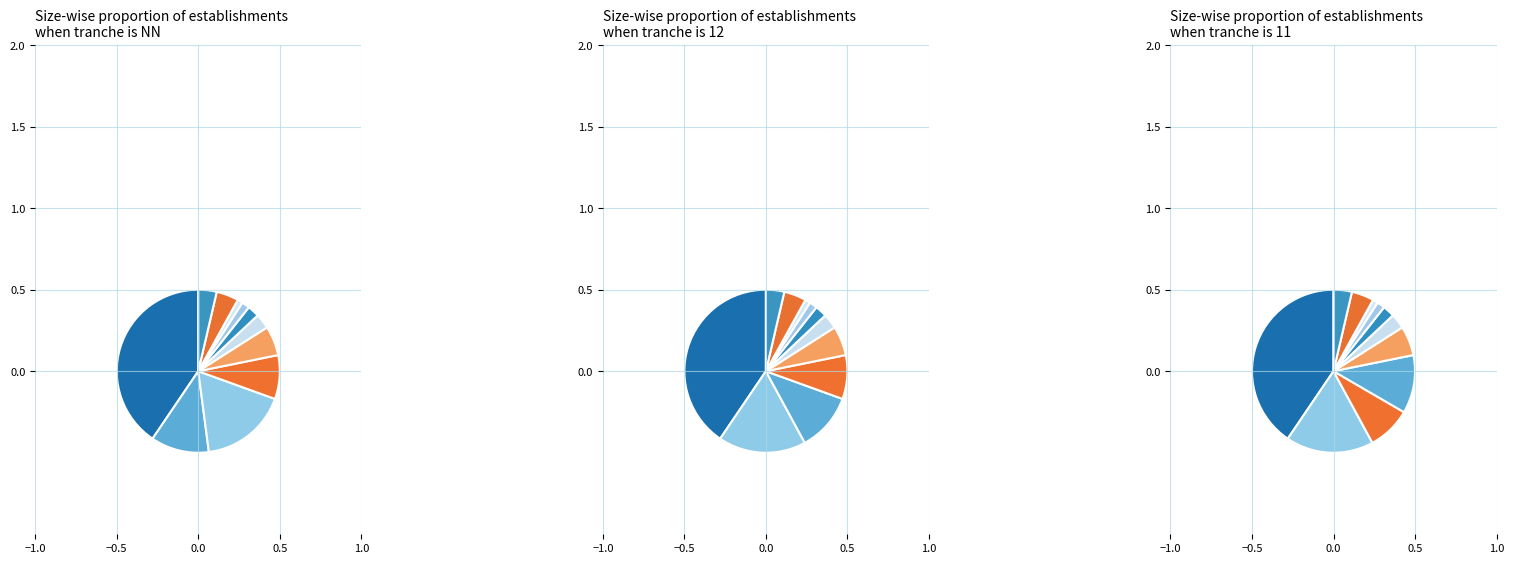

Is it true that 22 is 17% of the pie?

False